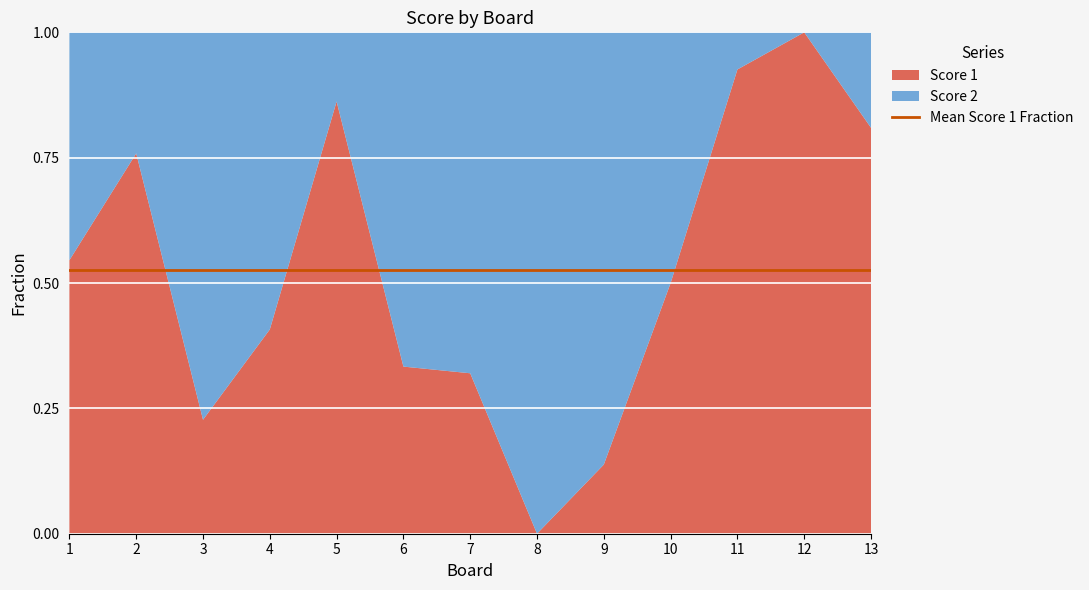

Reading right to left, list all the values displayed in this chart.

Score 1: 17	25	25	12	4	0	8	9	25	11	5	22	18
Score 2: 4	0	2	12	25	25	17	18	4	16	17	7	15